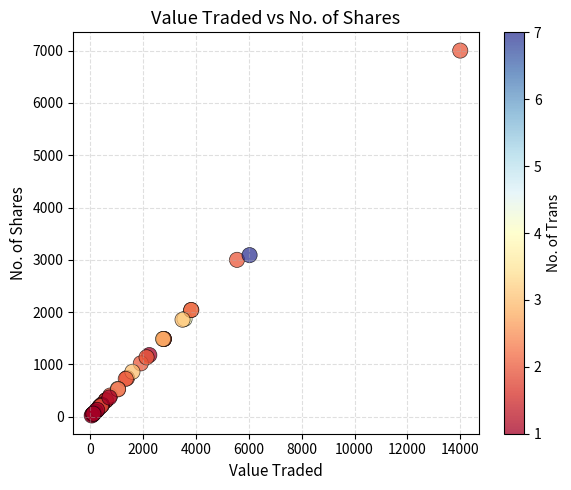

What Y value in the scatter plot is closest to 3512?

3090